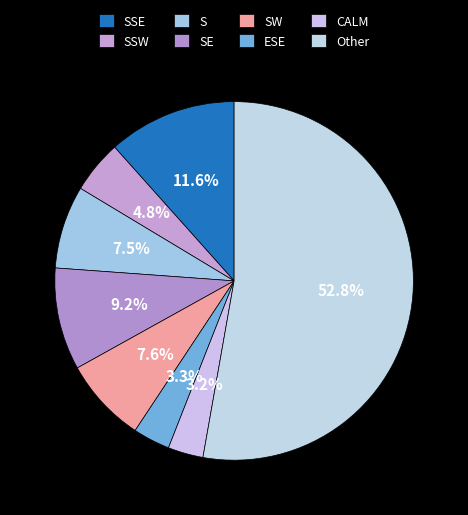

Is it true that ESE is 17% of the pie?

False